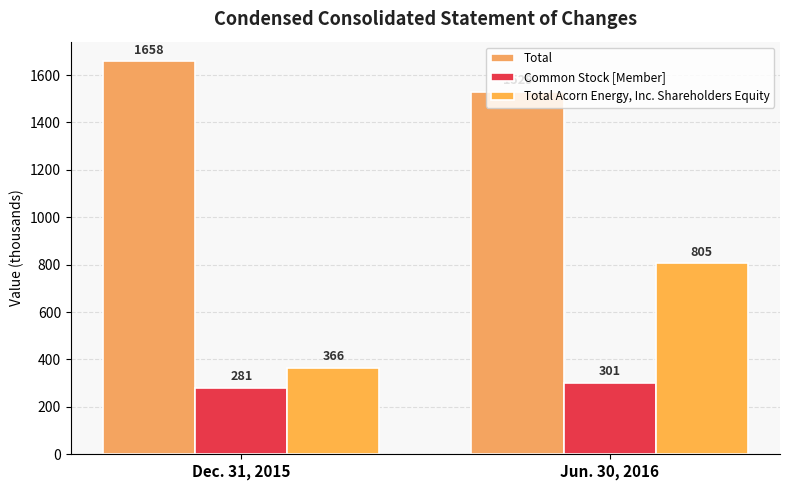

How many distinct data groups are displayed?

3